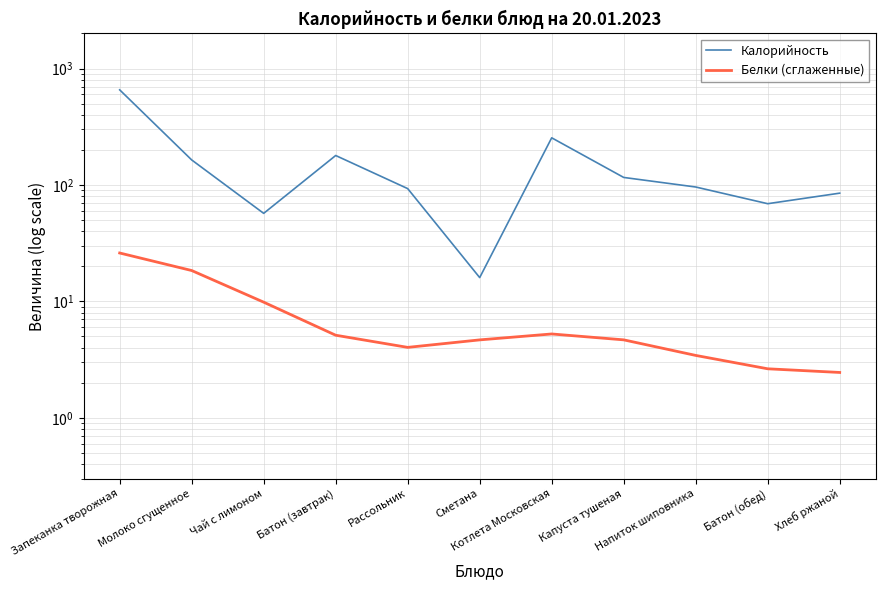

What is the total value across all series at Котлета Московская?

259.2